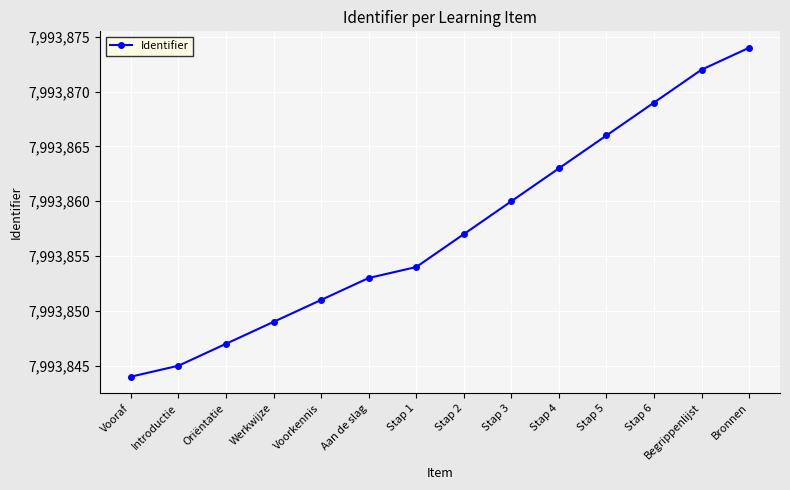

At which label is the value closest to 7993859?

Stap 3